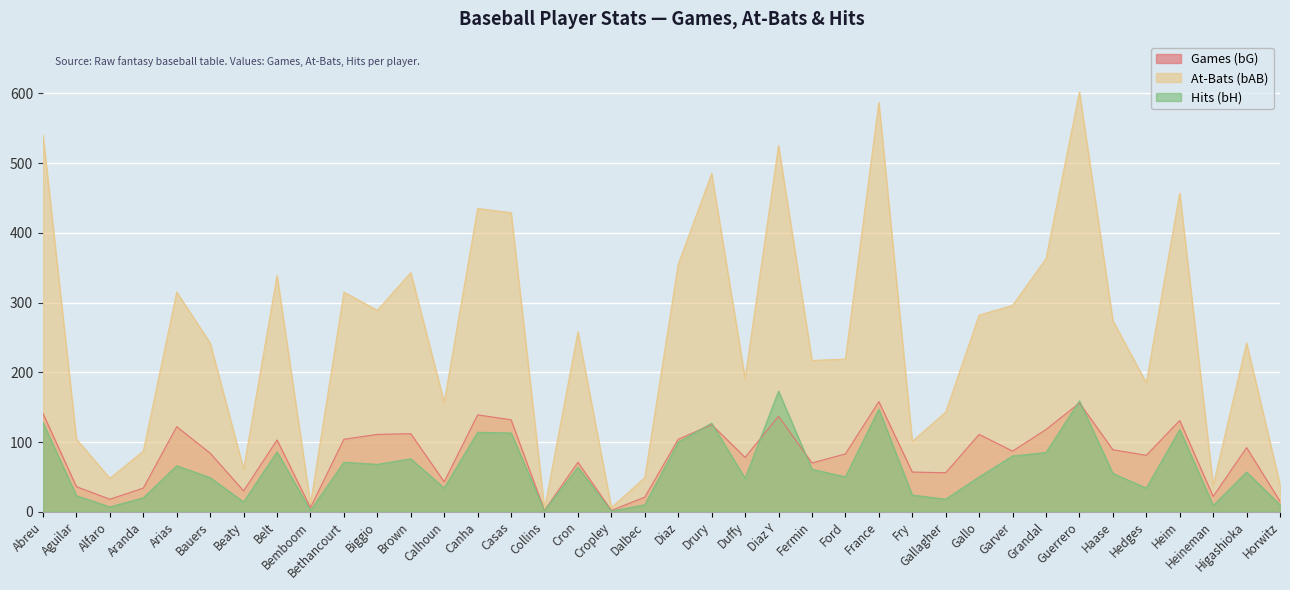

At which category does bG reach its first local valley?

Alfaro